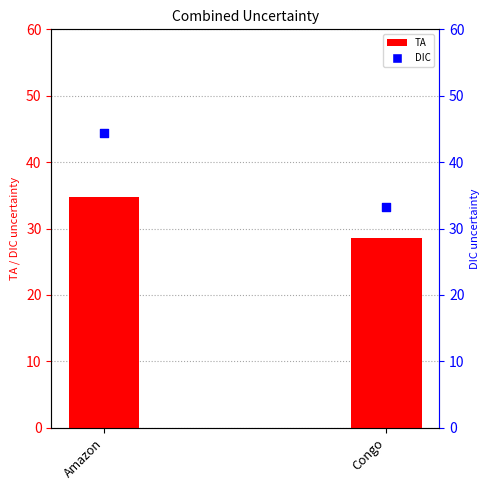

What is the total value across all series at Congo?

61.8